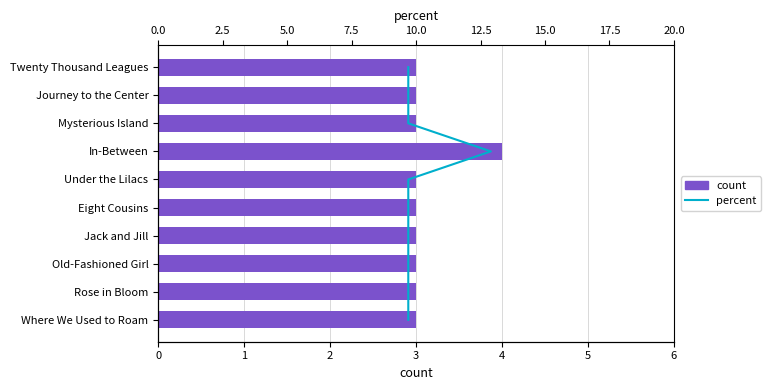

What is the sum of all count values?

31